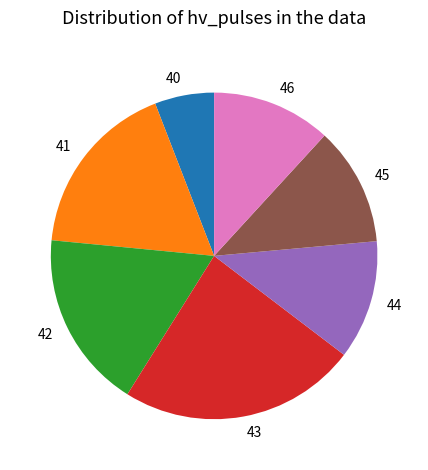

True or false: 46 accounts for 12% of the total.

True